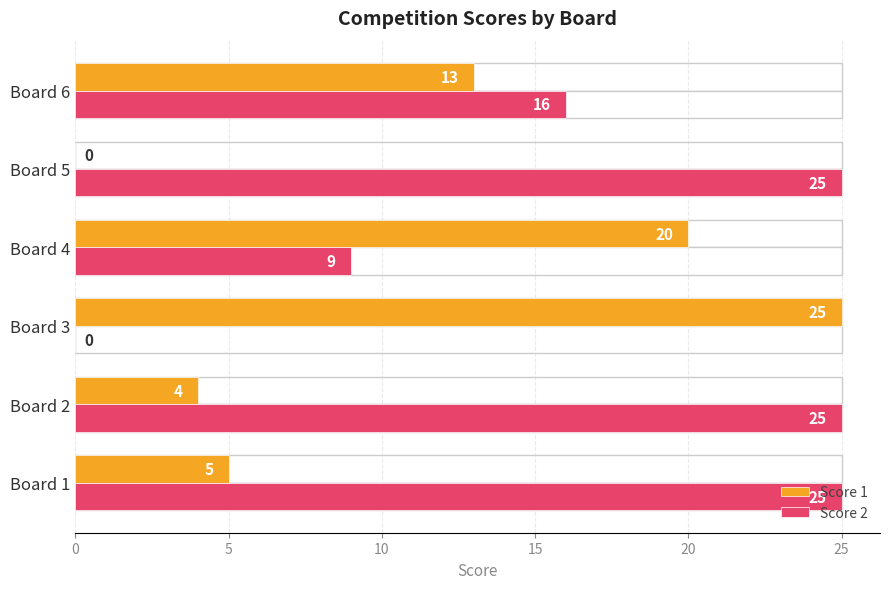

At how many categories does at least one series exceed 1?

6